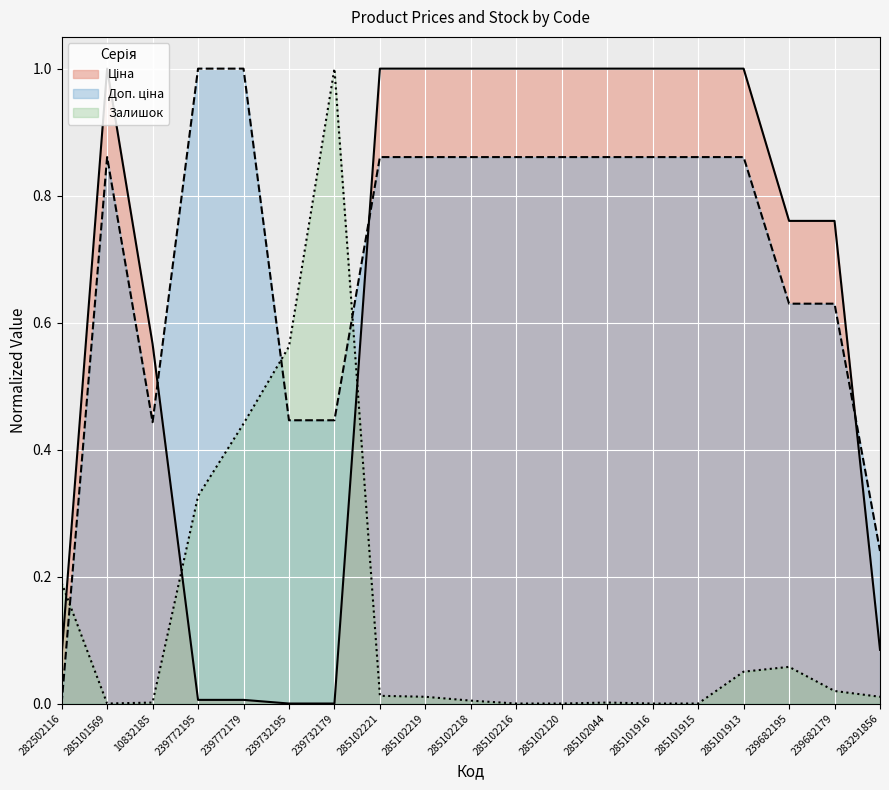

At which category does the chart reach its peak across all series?

285101569